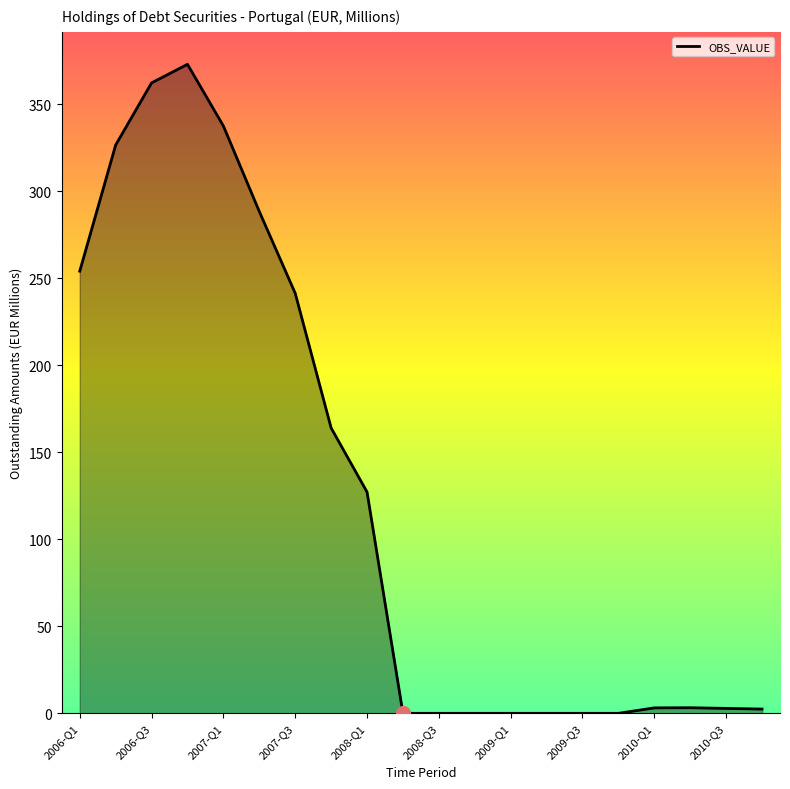

True or false: the data has more than 1 interior local peaks.

True